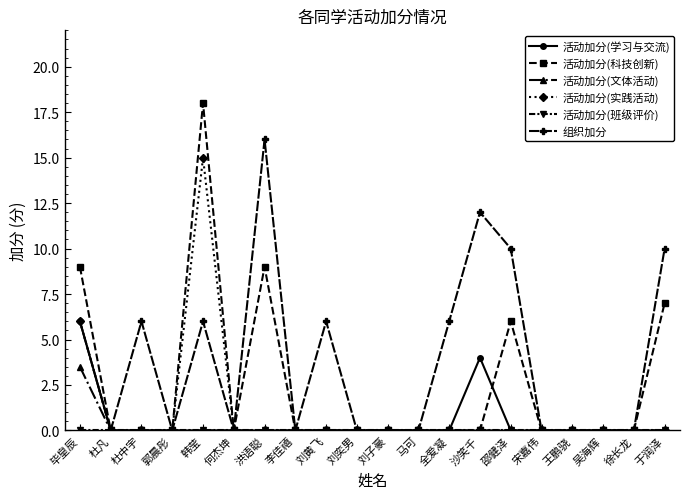

How many series are shown in this chart?

6